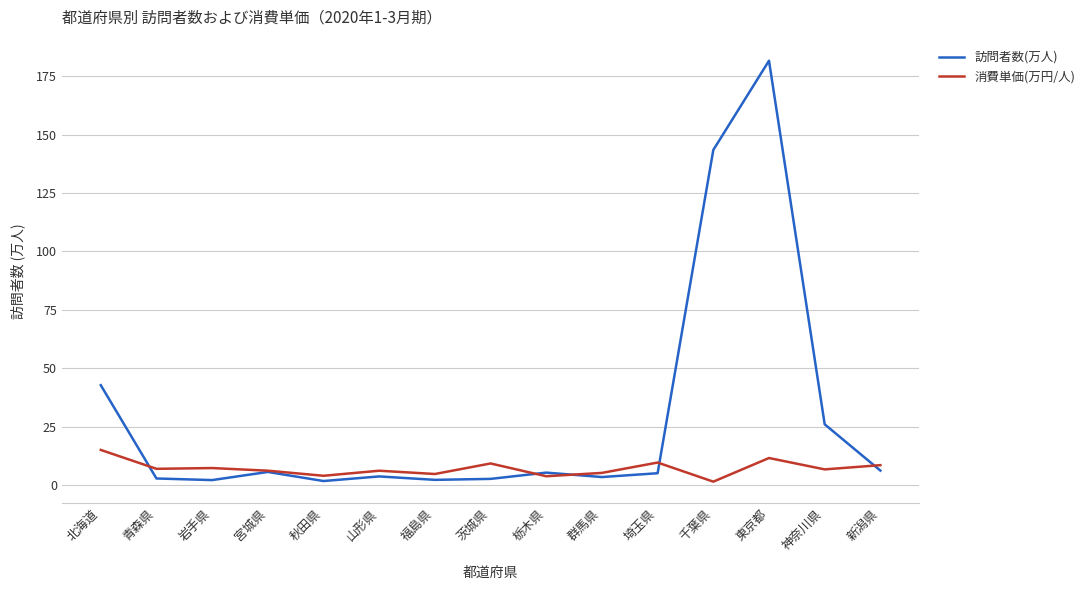

Where is 訪問者数(万人) nearest to the value 91?

北海道